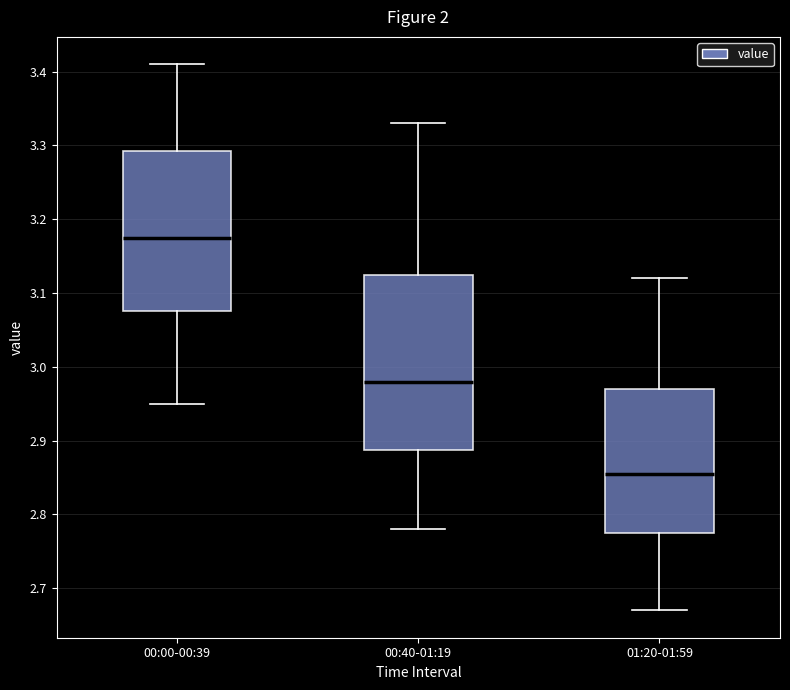

Which box has the highest median line?

00:00-00:39